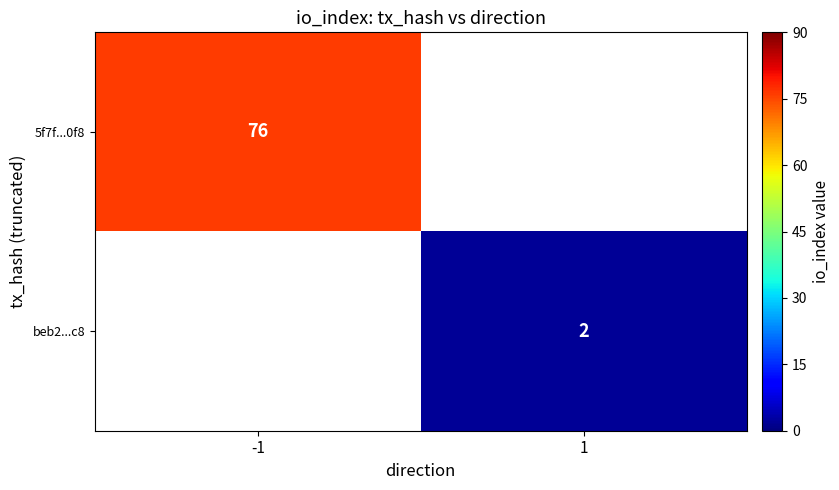

Between 1 and -1, which is larger?

-1